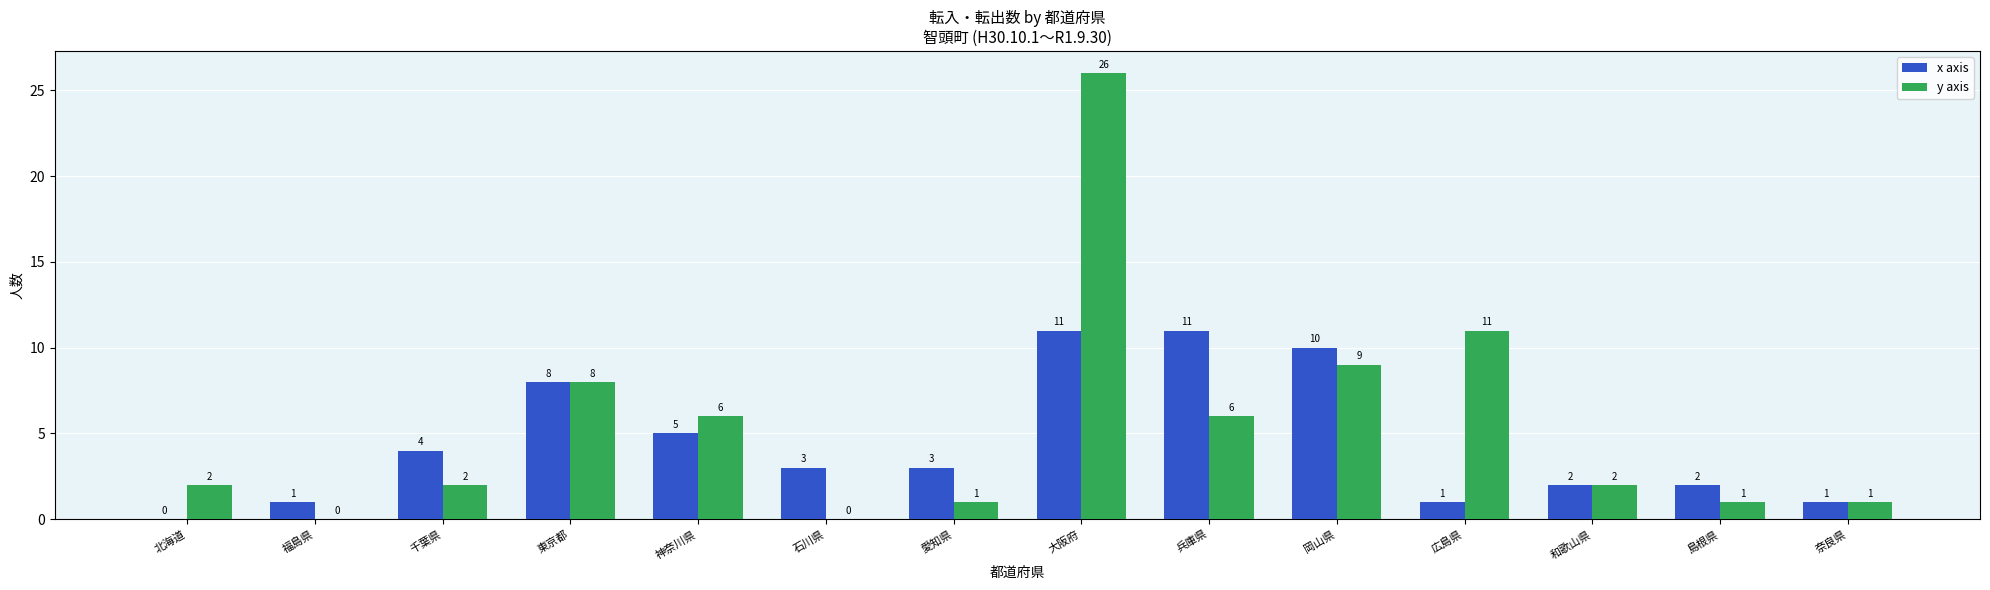

What is the sum of all y axis values?

75